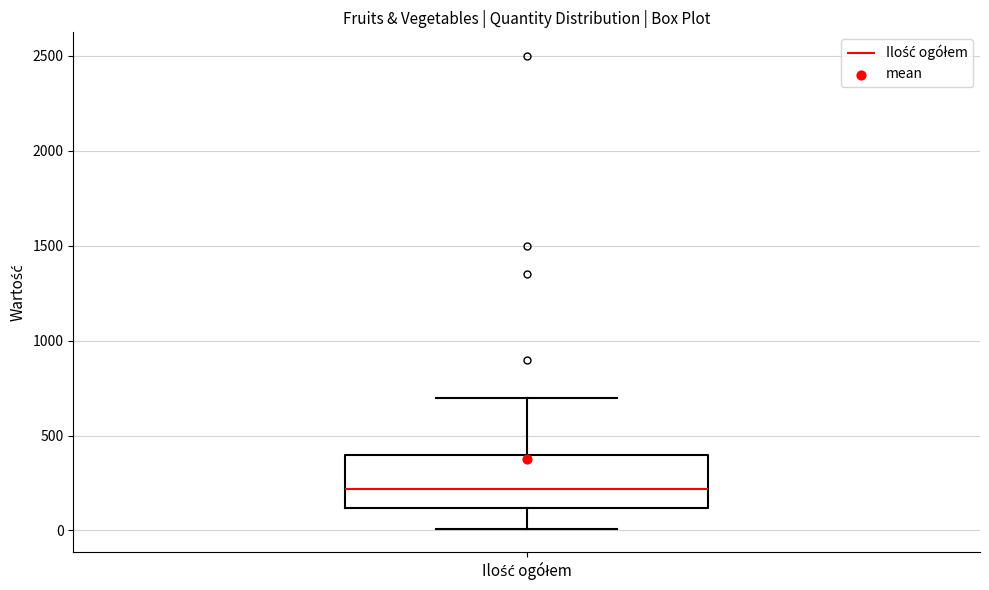

Where does the lower whisker of the box for Ilość ogółem end on the y-axis? The values are not printed on the chart, so give them approximately, as read against the axis.

0